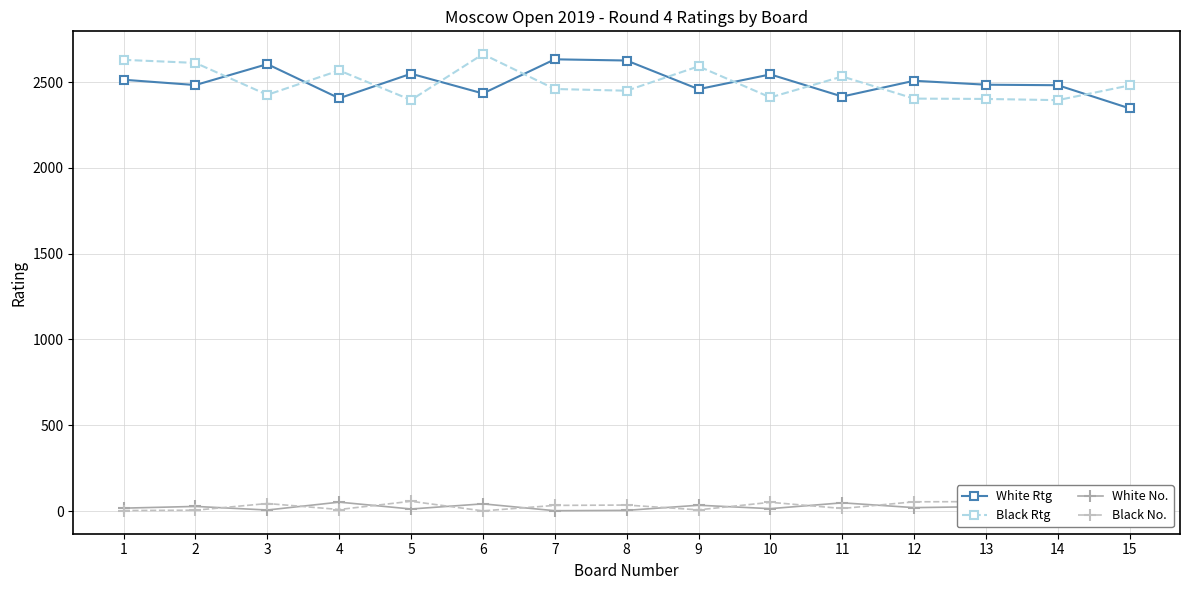

True or false: Black No. and Black Rtg cross at least once.

False